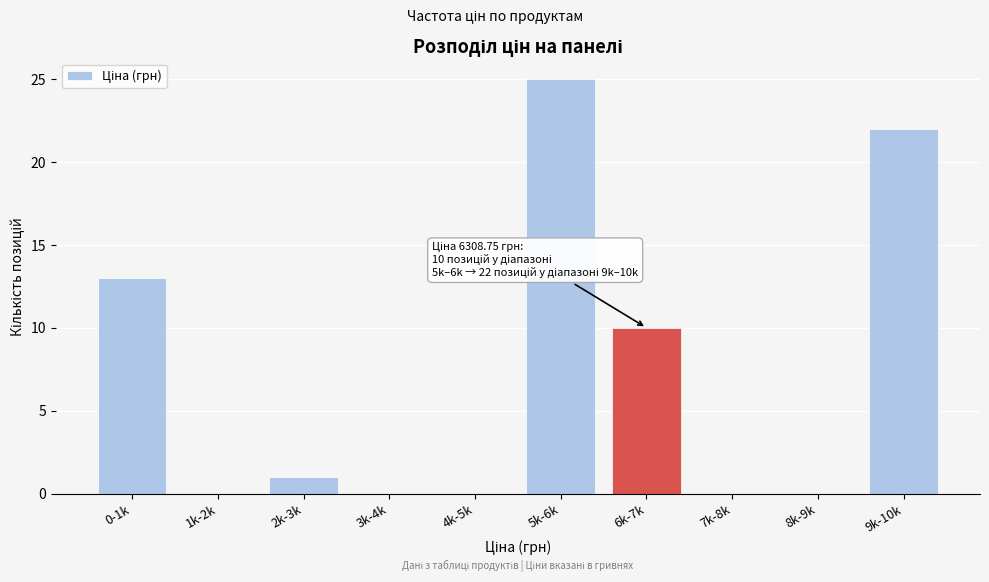

Reading right to left, transcribe all the data shown in this chart.

9k-10k=22	8k-9k=0	7k-8k=0	6k-7k=10	5k-6k=25	4k-5k=0	3k-4k=0	2k-3k=1	1k-2k=0	0-1k=13